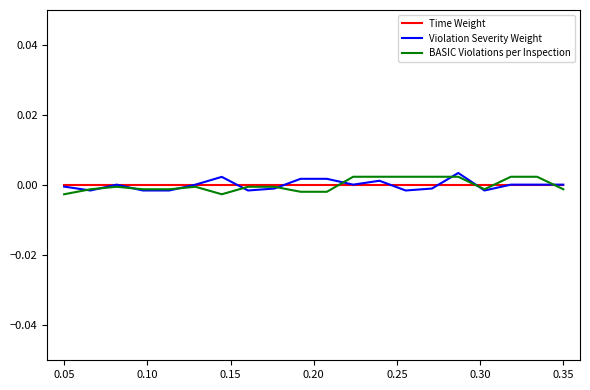

Where is Time Weight nearest to the value 0?

0.05